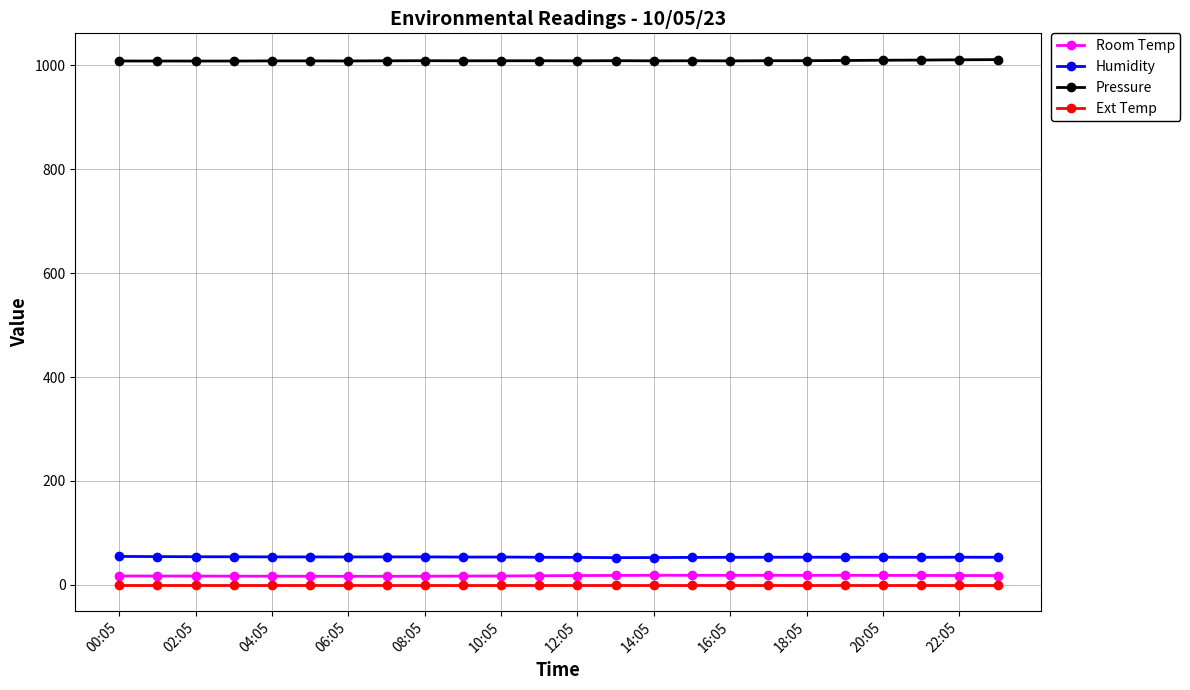

What is the sum of all Pressure values?

24215.9